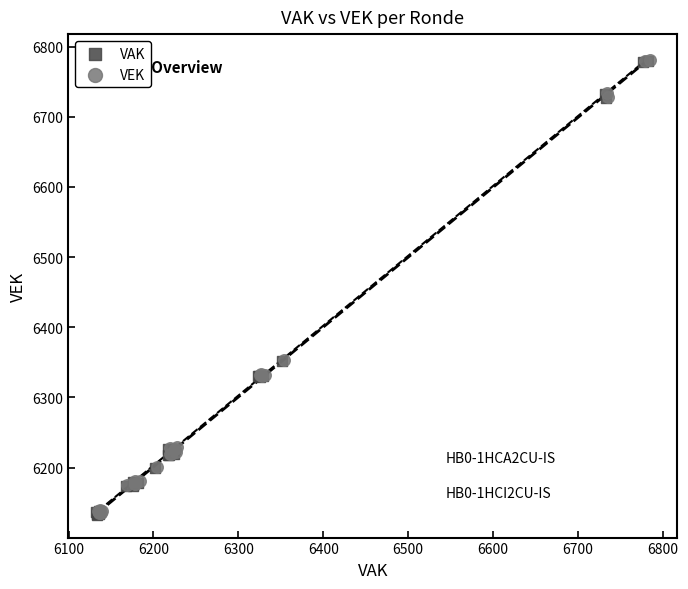

What are all the series names shown in the legend?

VAK, VEK